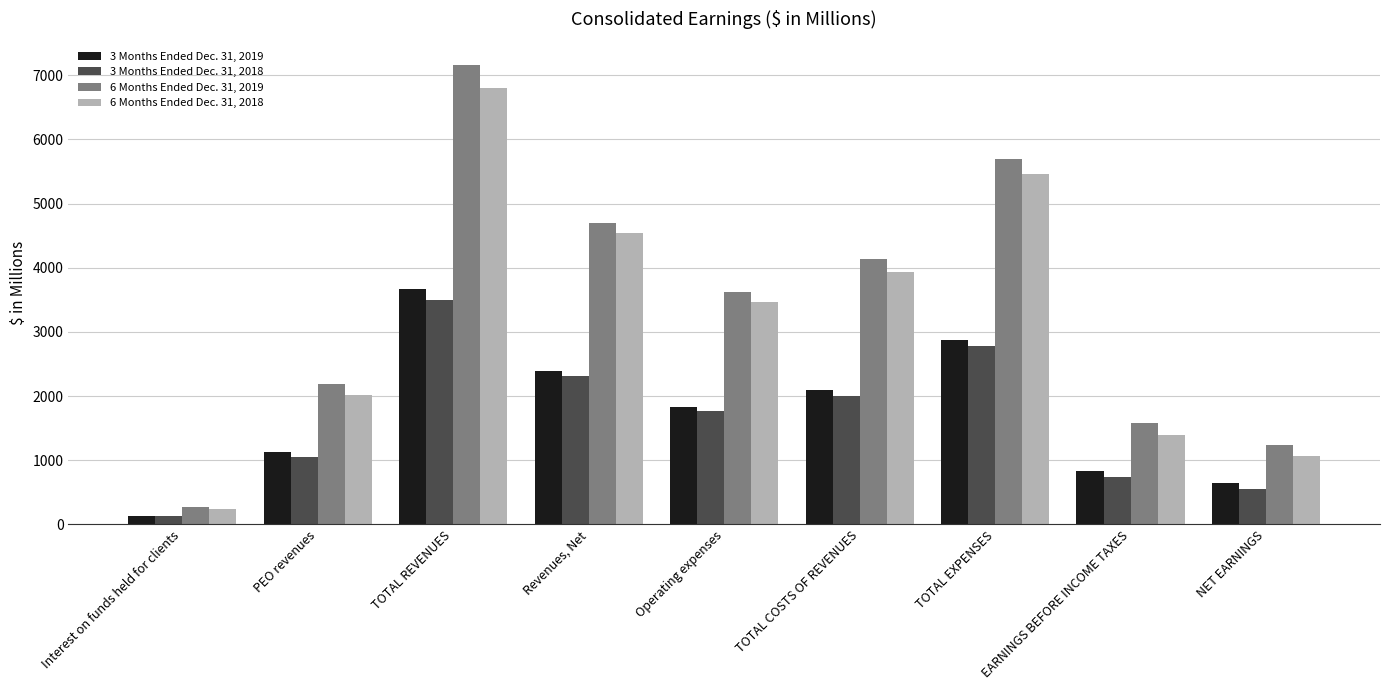

What position from the left is Interest on funds held for clients?

1